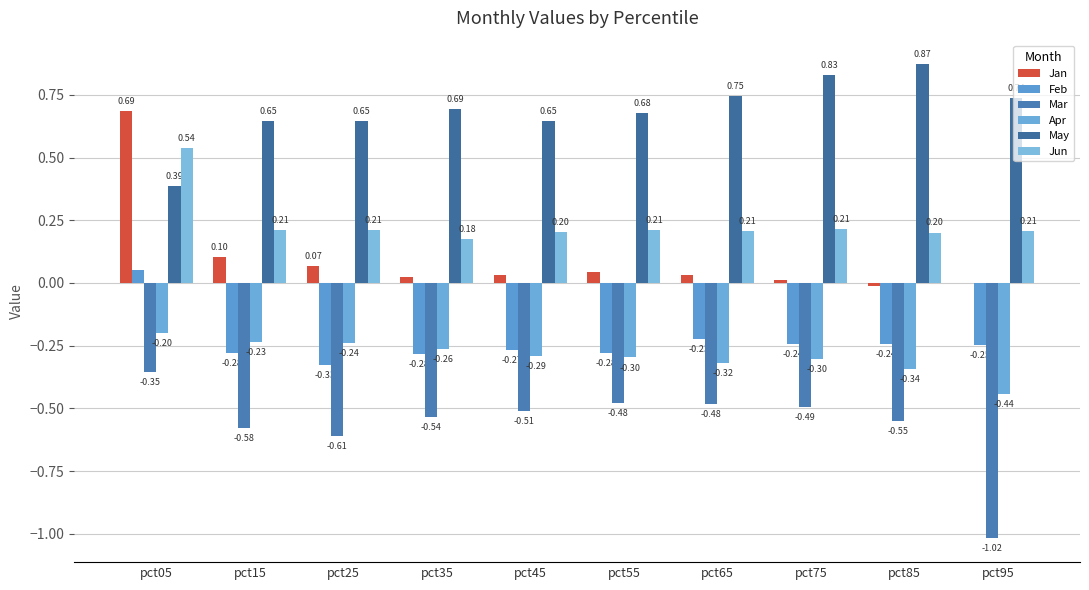

Count the number of data series in this chart.

6